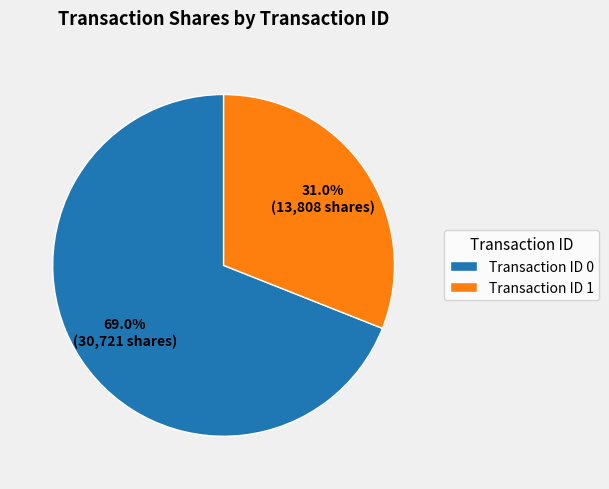

Which category has the smallest portion of the pie?

Transaction ID 1